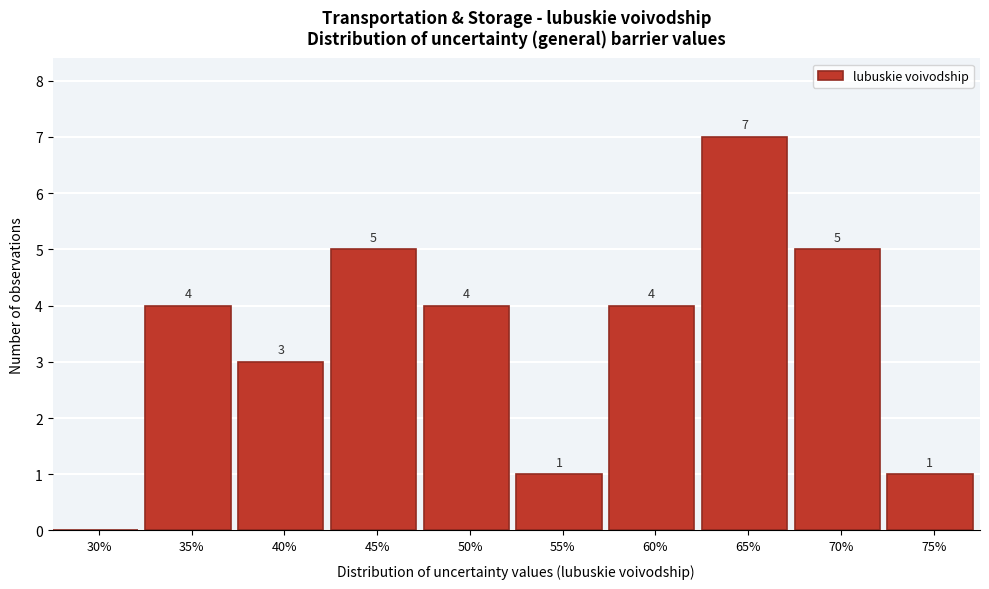

Reading right to left, list all the values displayed in this chart.

75%=1	70%=5	65%=7	60%=4	55%=1	50%=4	45%=5	40%=3	35%=4	30%=0